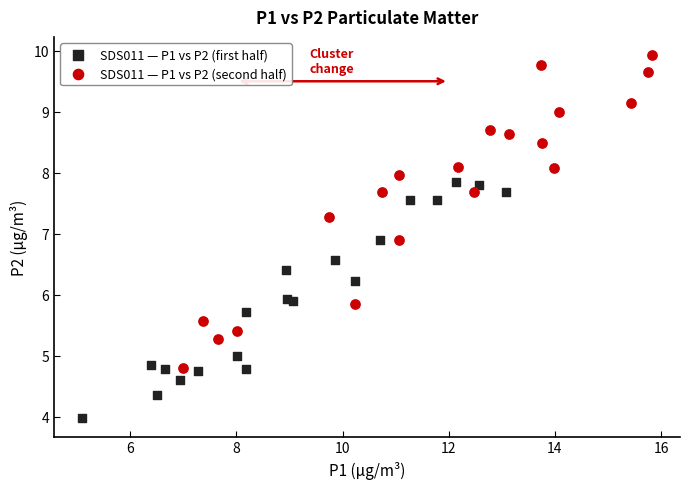

Which series reaches the maximum Y coordinate?

SDS011 — P1 vs P2 (second half)